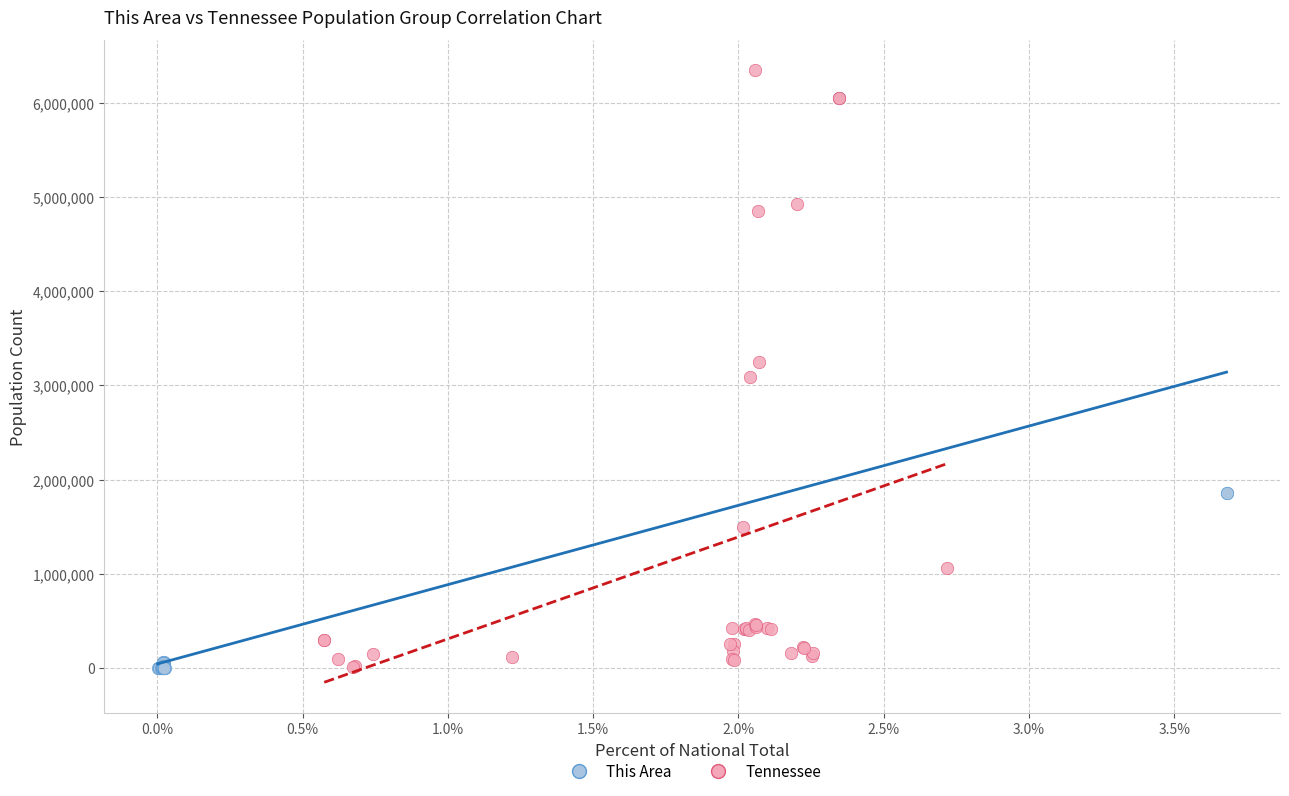

What are all the series names shown in the legend?

This Area, Tennessee